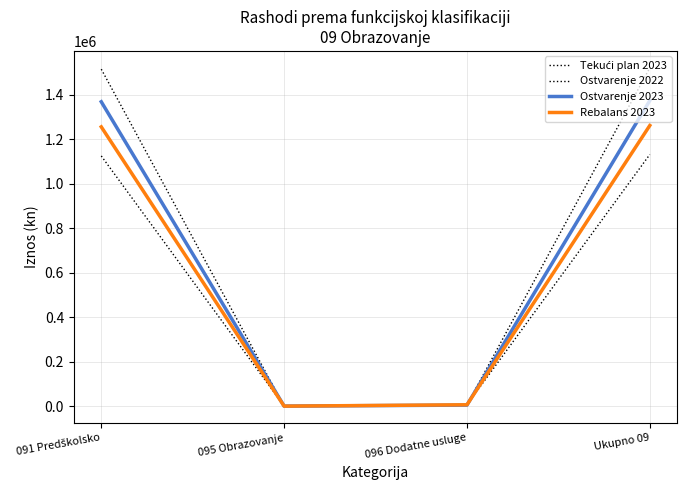

How many lines are shown in the chart?

4